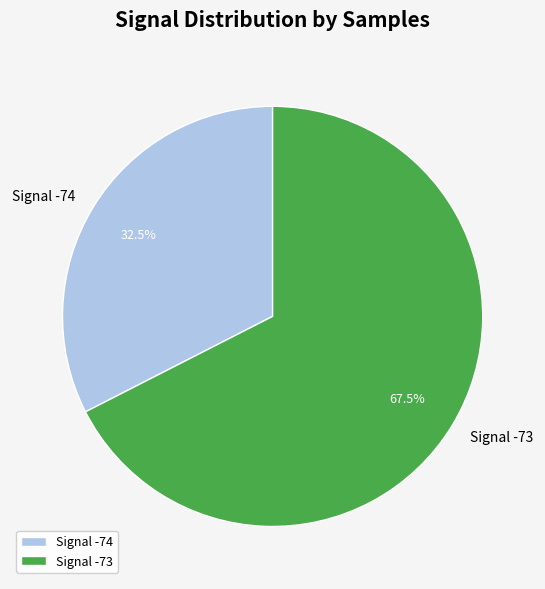

How many slices are in this pie chart?

2